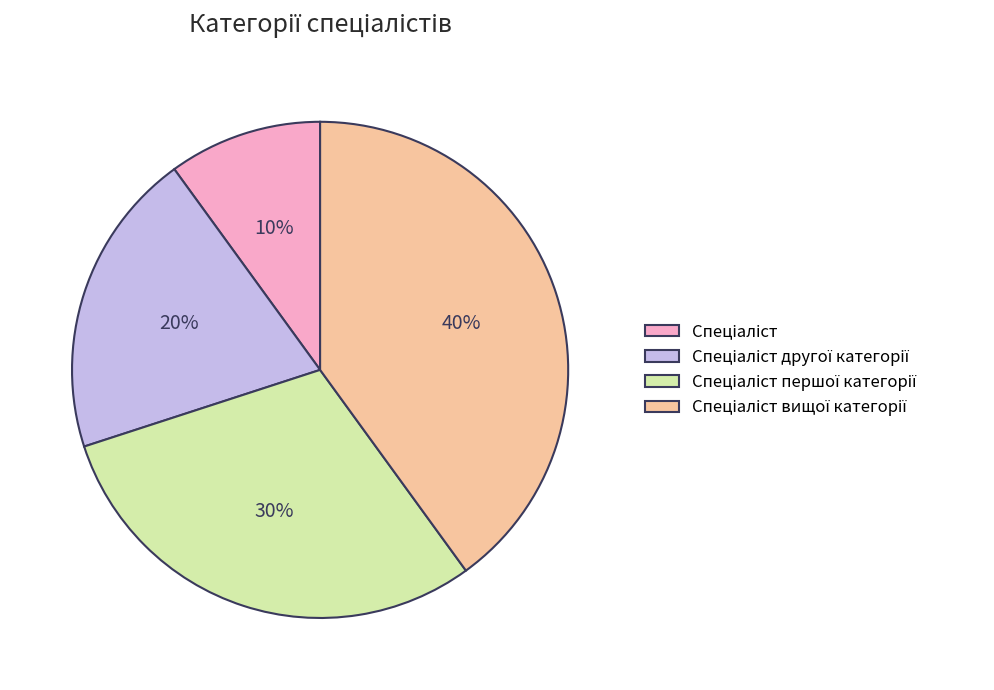

Does any single category account for the majority?

No